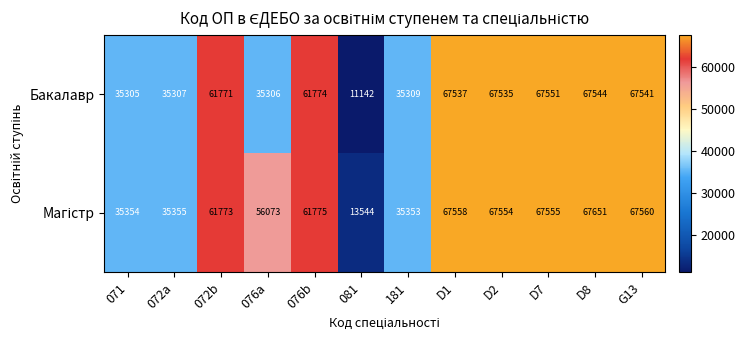

At which category is the sum across all series the highest?

D8